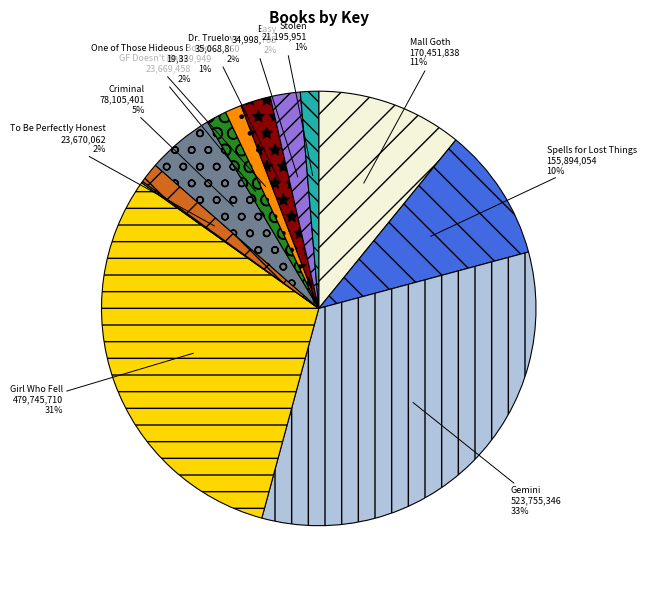

Does any single category account for the majority?

No